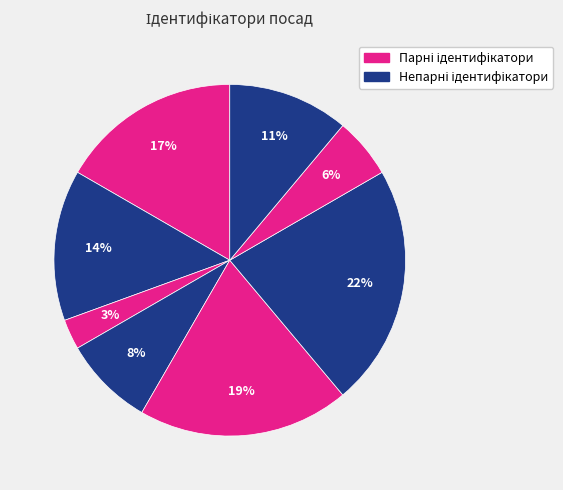

Count the number of slices in the pie.

8